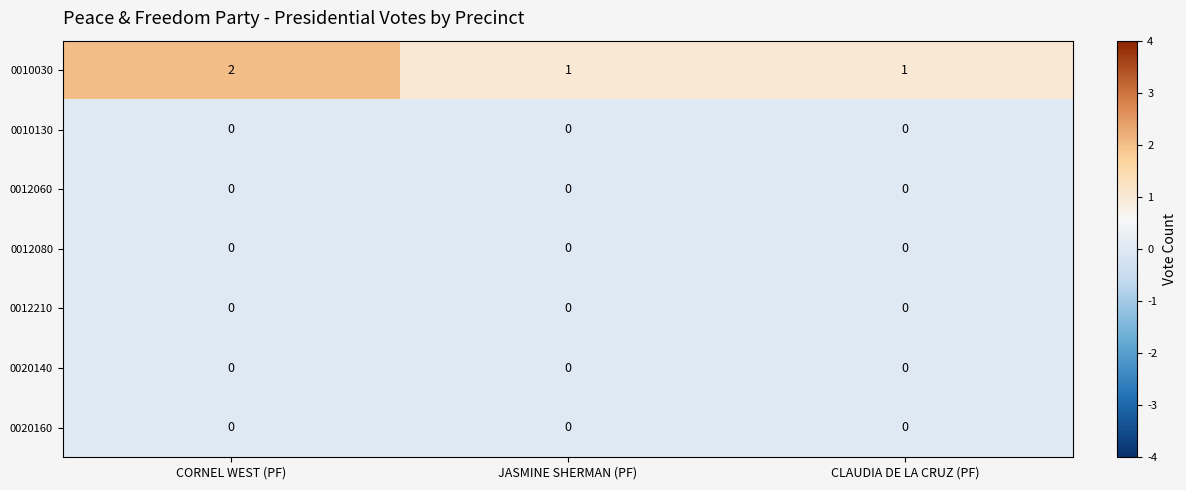

Between CORNEL WEST (PF) and CLAUDIA DE LA CRUZ (PF), which series saw the biggest shift?

0010030